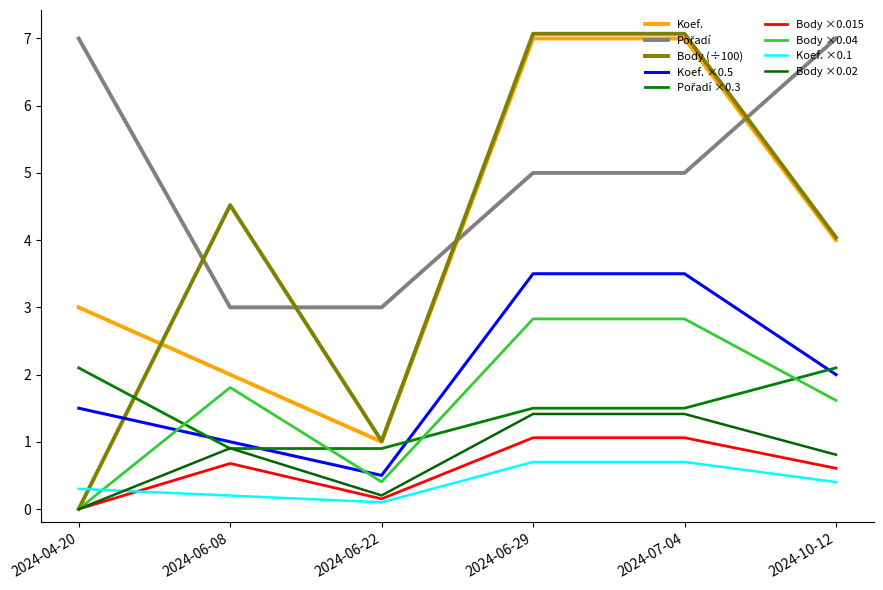

Rank the categories by Pořadí value from lowest to highest.

2024-06-08, 2024-06-22, 2024-06-29, 2024-07-04, 2024-04-20, 2024-10-12